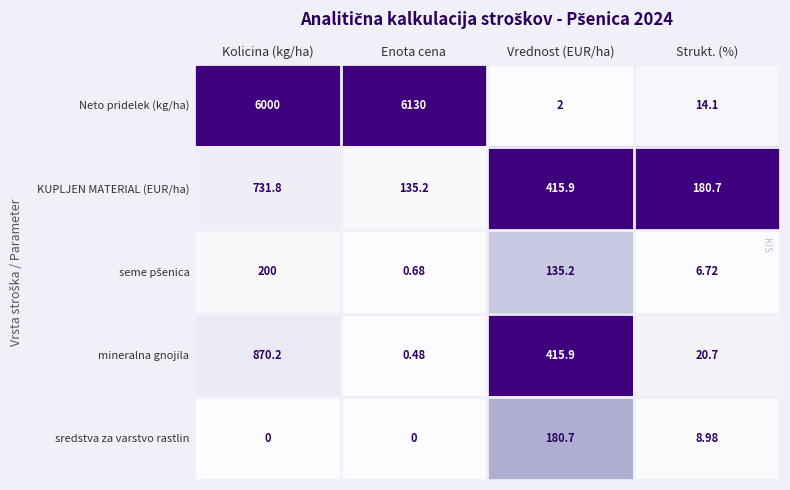

What is the spread (max minus min) of values at Vrednost (EUR/ha)?

413.9